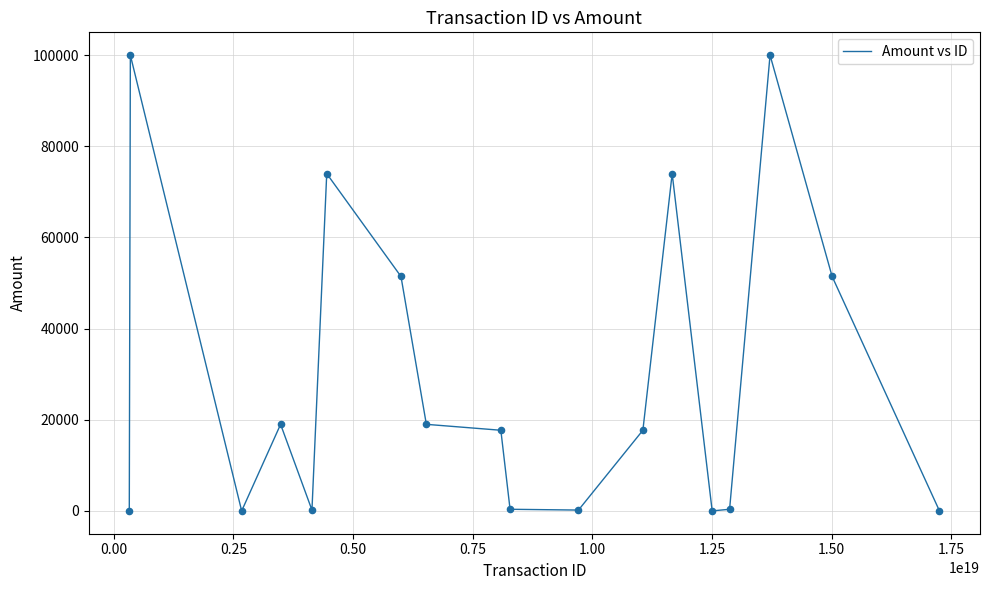

What is the difference between the maximum and minimum values?

99999.0